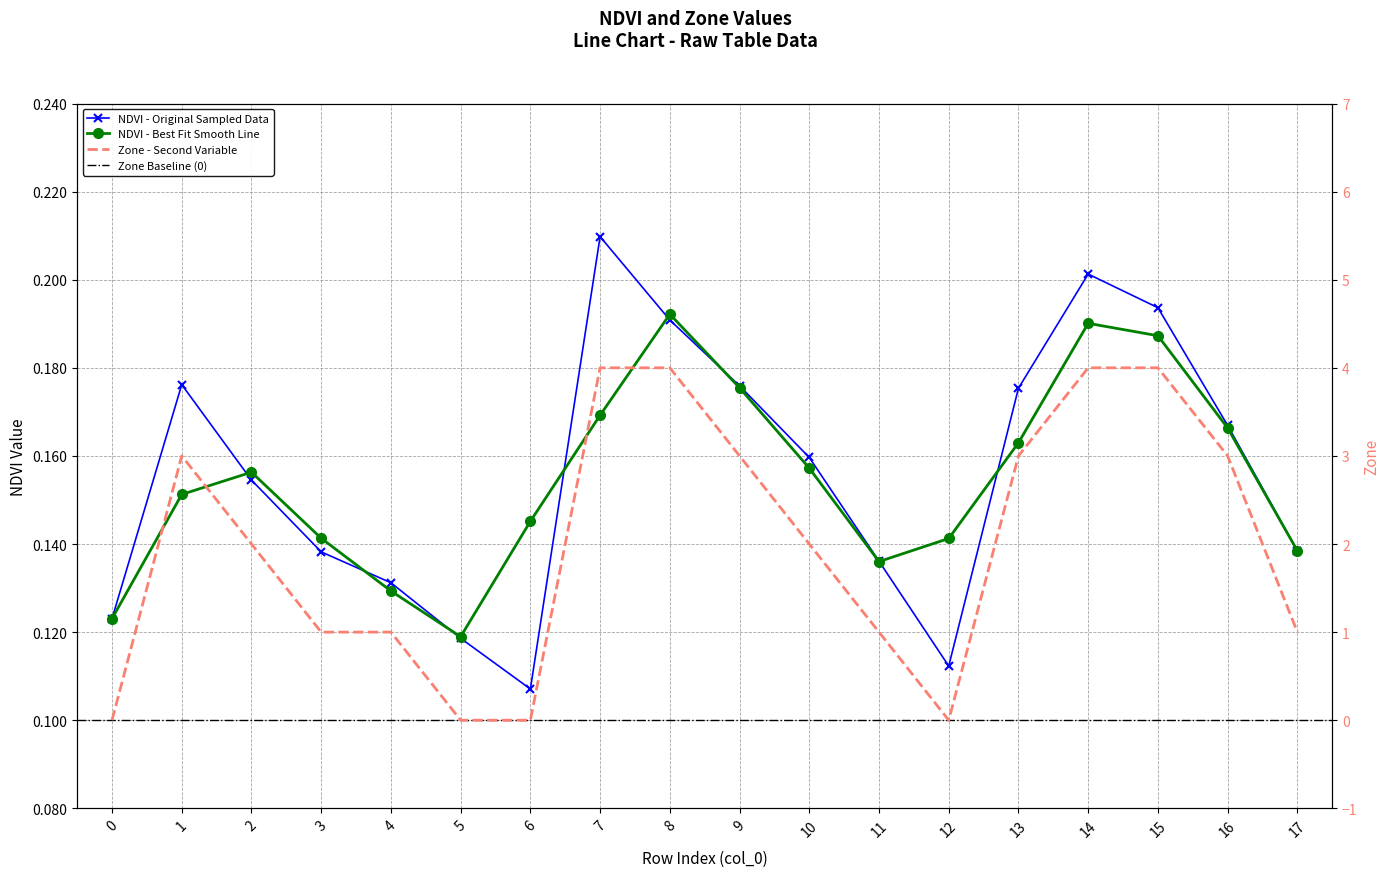

What is the sum of all NDVI values?

2.8